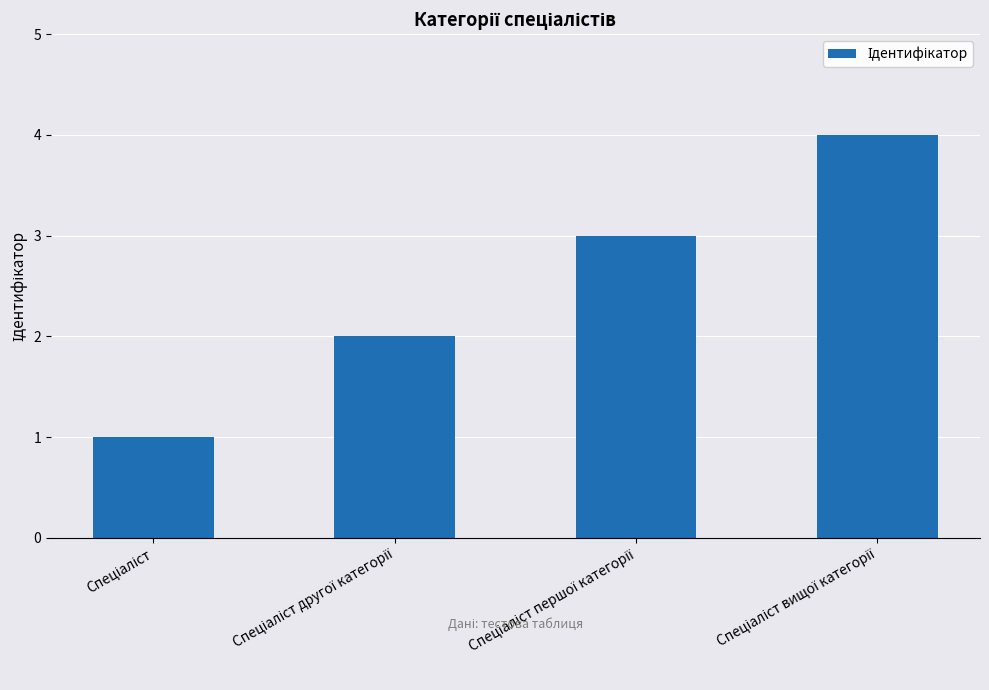

Are the bars horizontal?

No